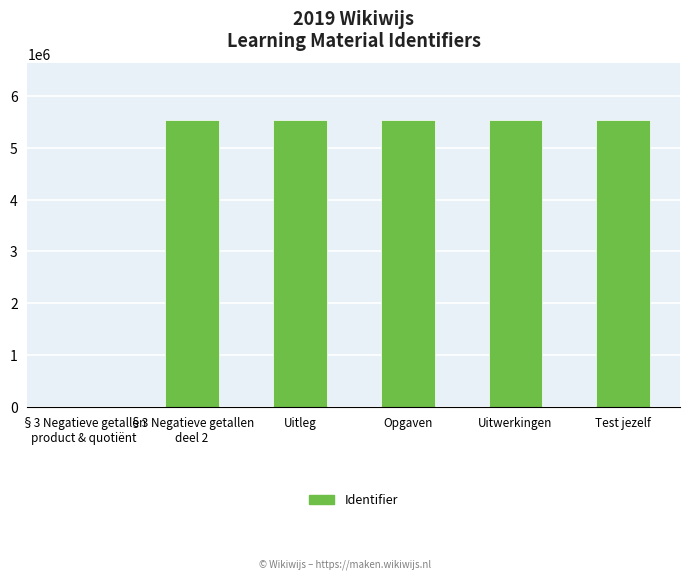

The value at Test jezelf is 3217316. True or false?

False